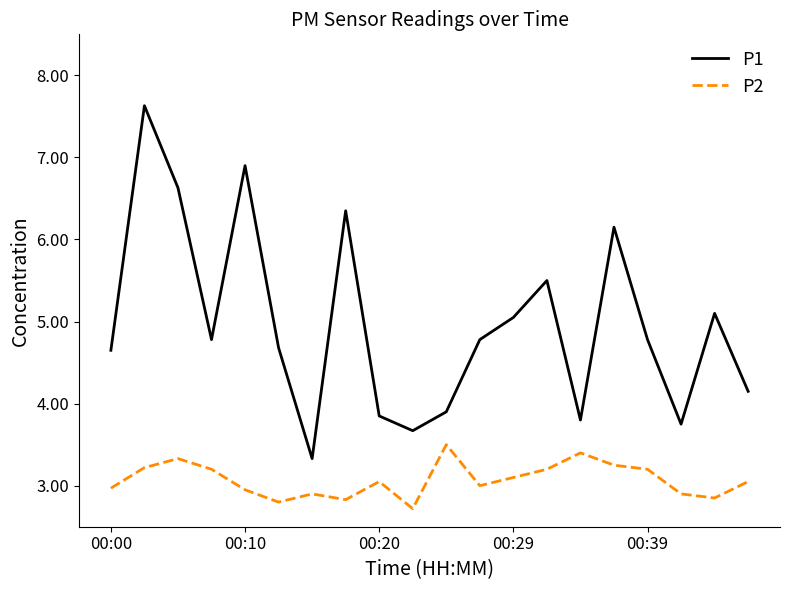

List the series in order of their overall mean, lowest first.

P2, P1